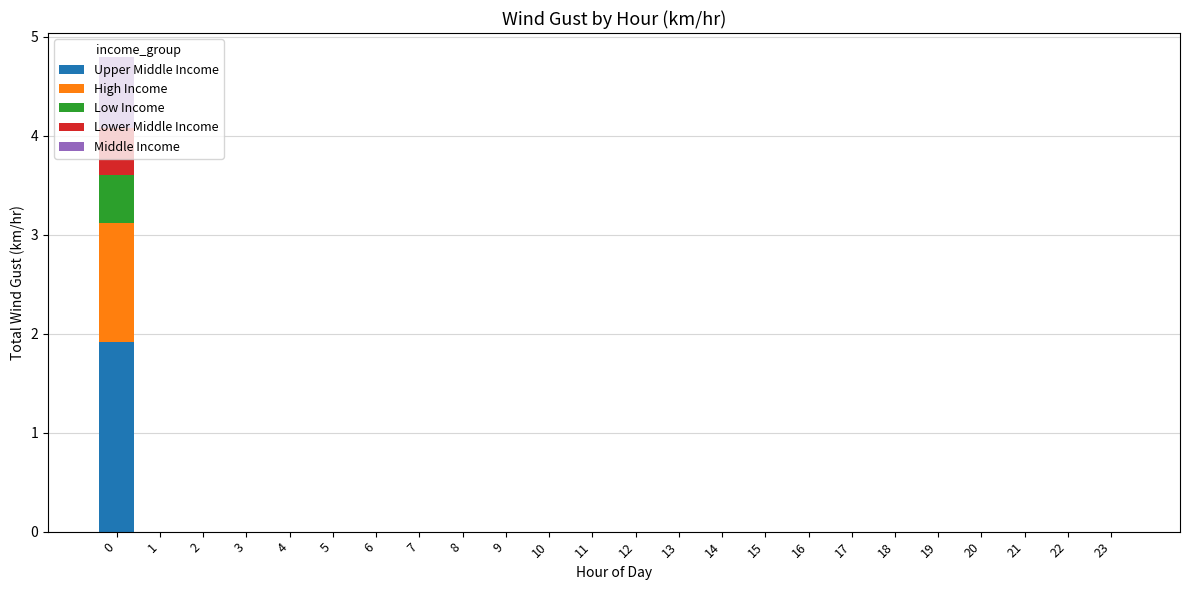

Count the number of categories in the chart.

24